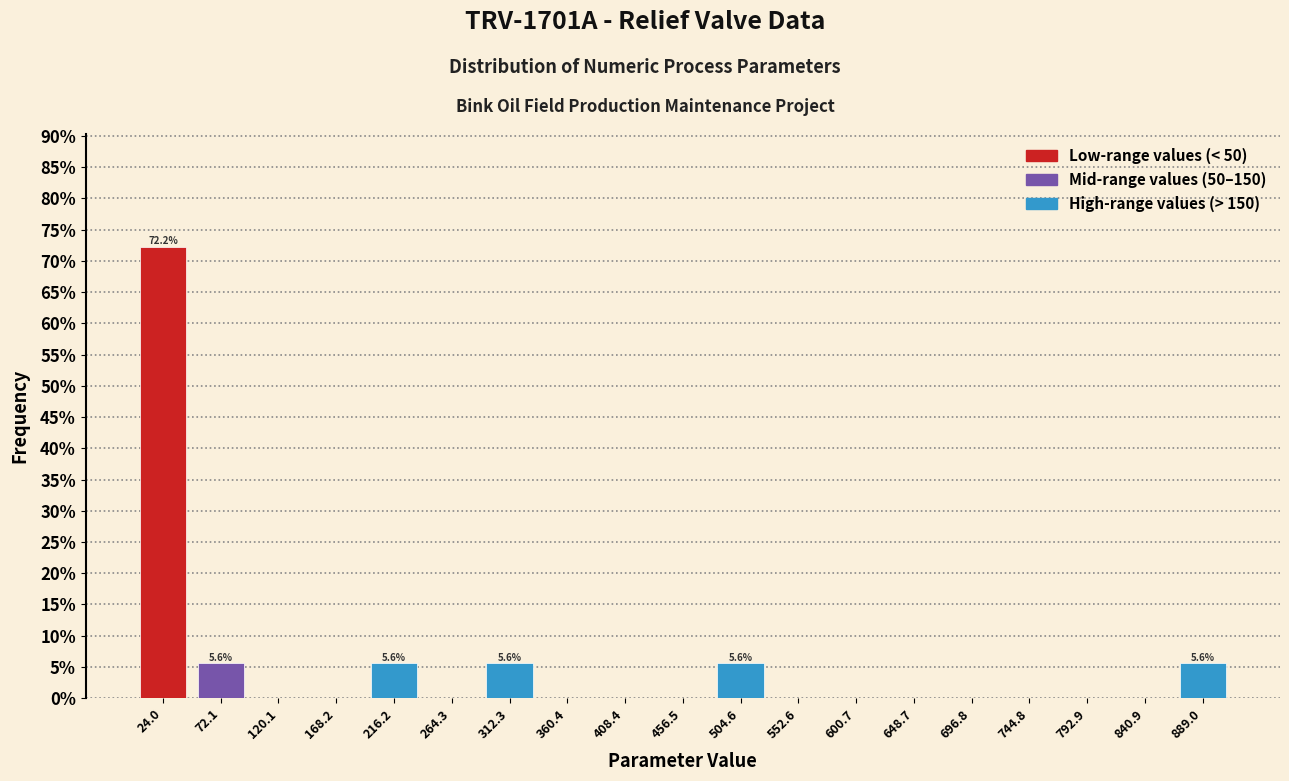

Over which range of the x-axis is the bar tallest?

0 to 50